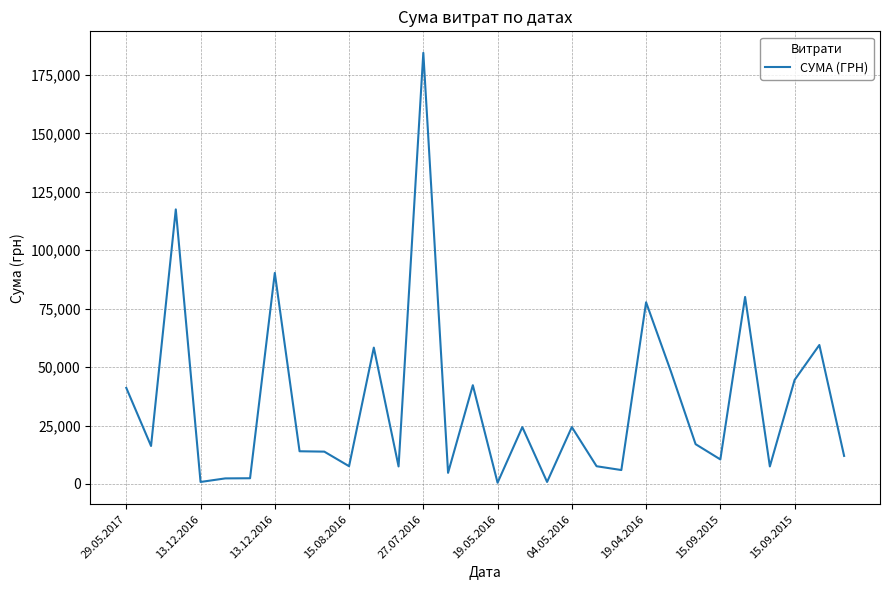

What is the difference between the maximum and minimum values?

183904.0